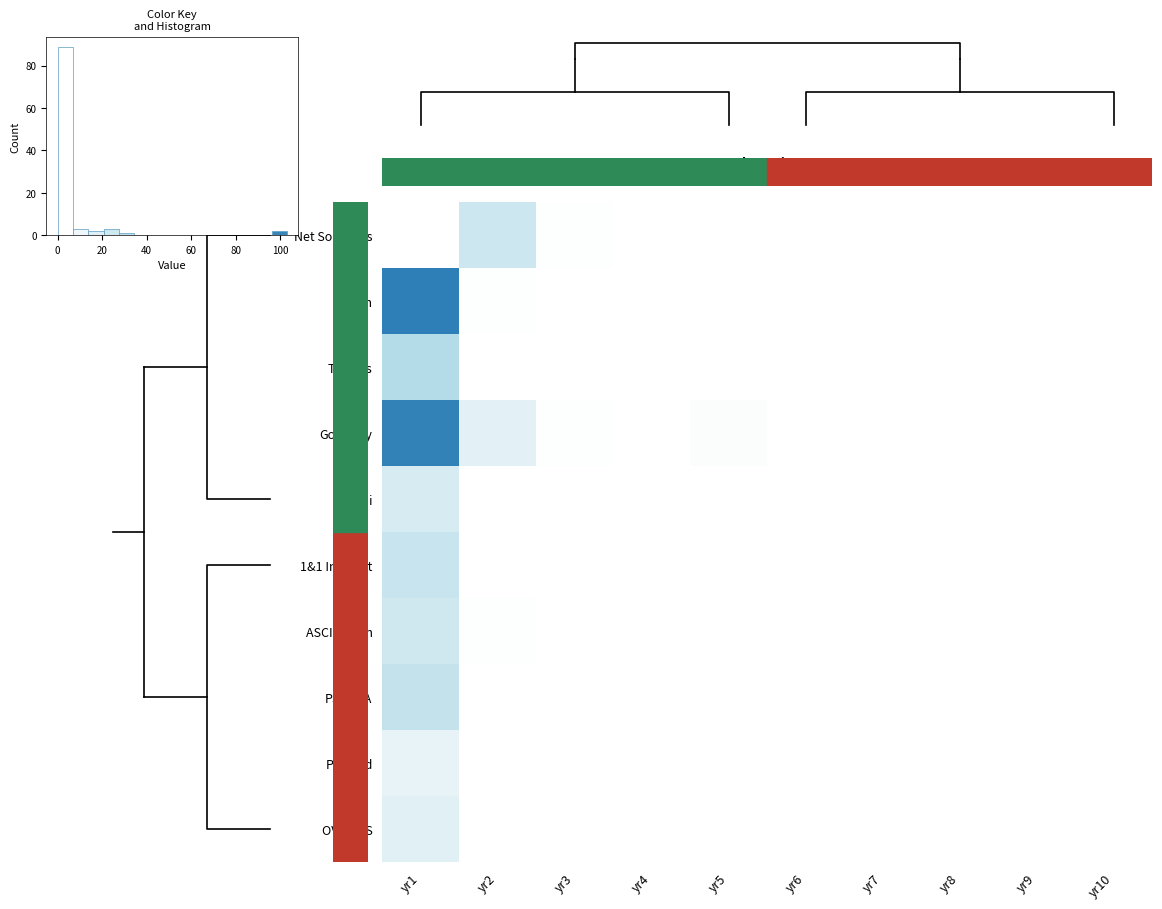

Which series has the largest range (max minus min)?

Enom